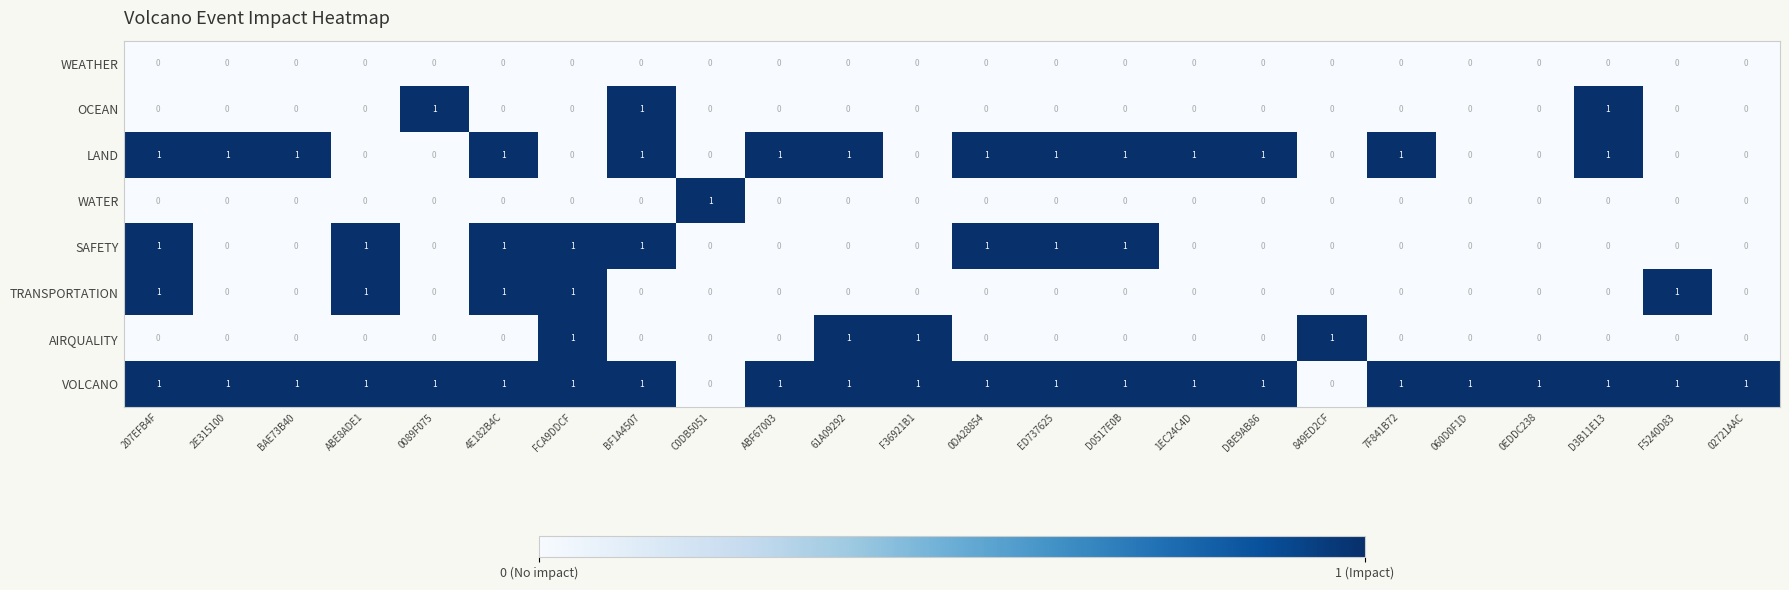

Is it true that WEATHER equals 0 at D3B11E13?

True